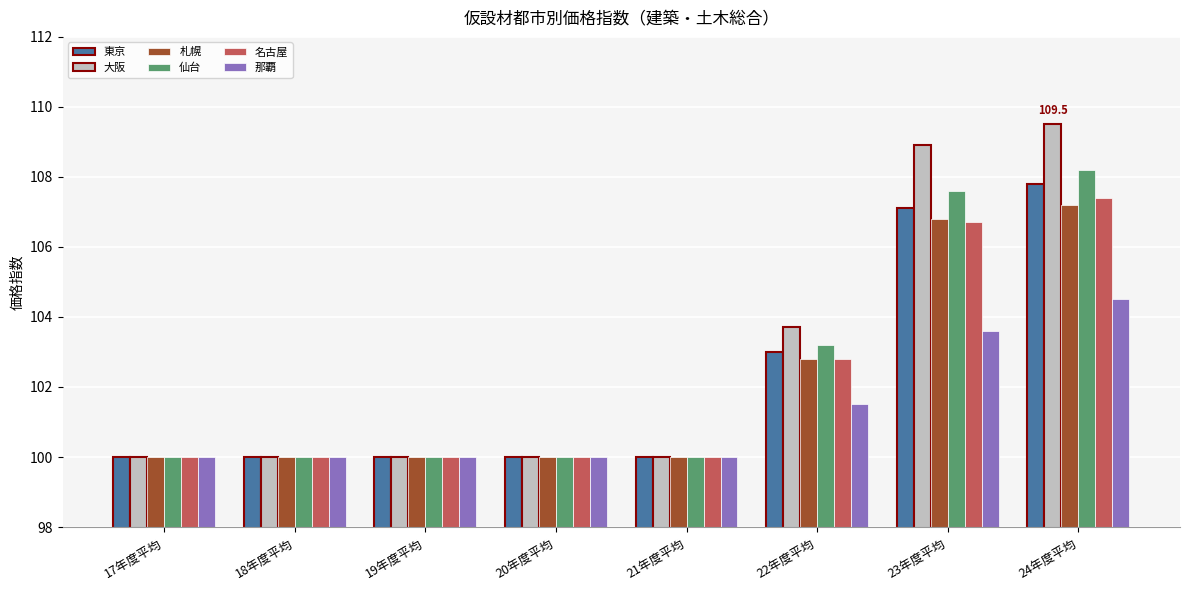

What is the value of the 東京 bar at the 3rd from the left?

100.0